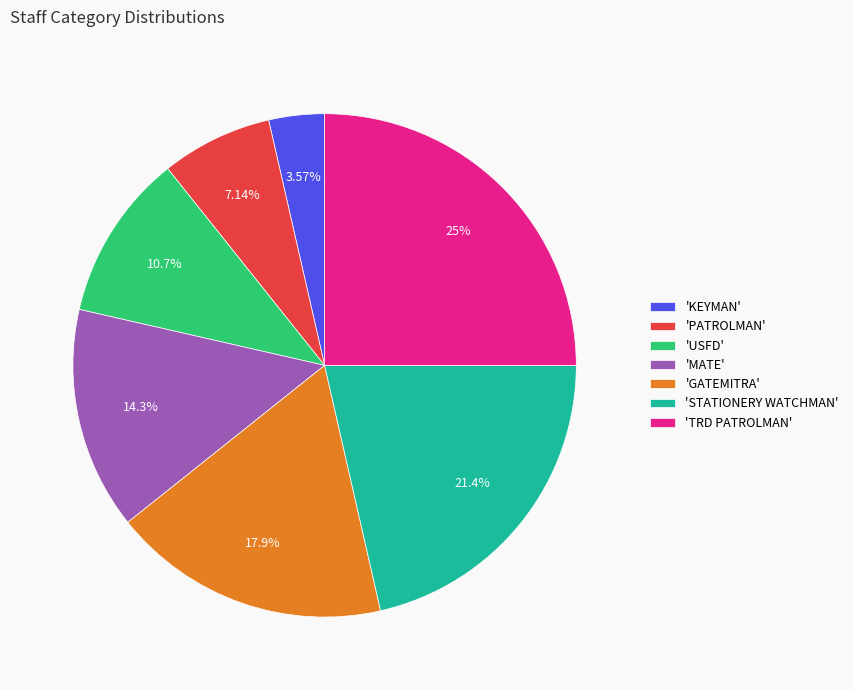

To the nearest percent, what is the difference between the largest and smallest slice percentages?

21%